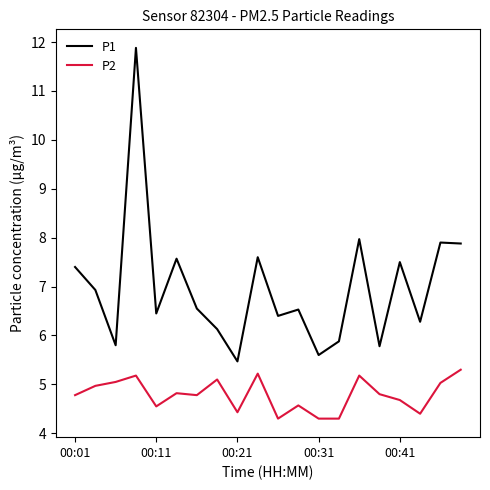

Which series has the widest spread of values?

P1